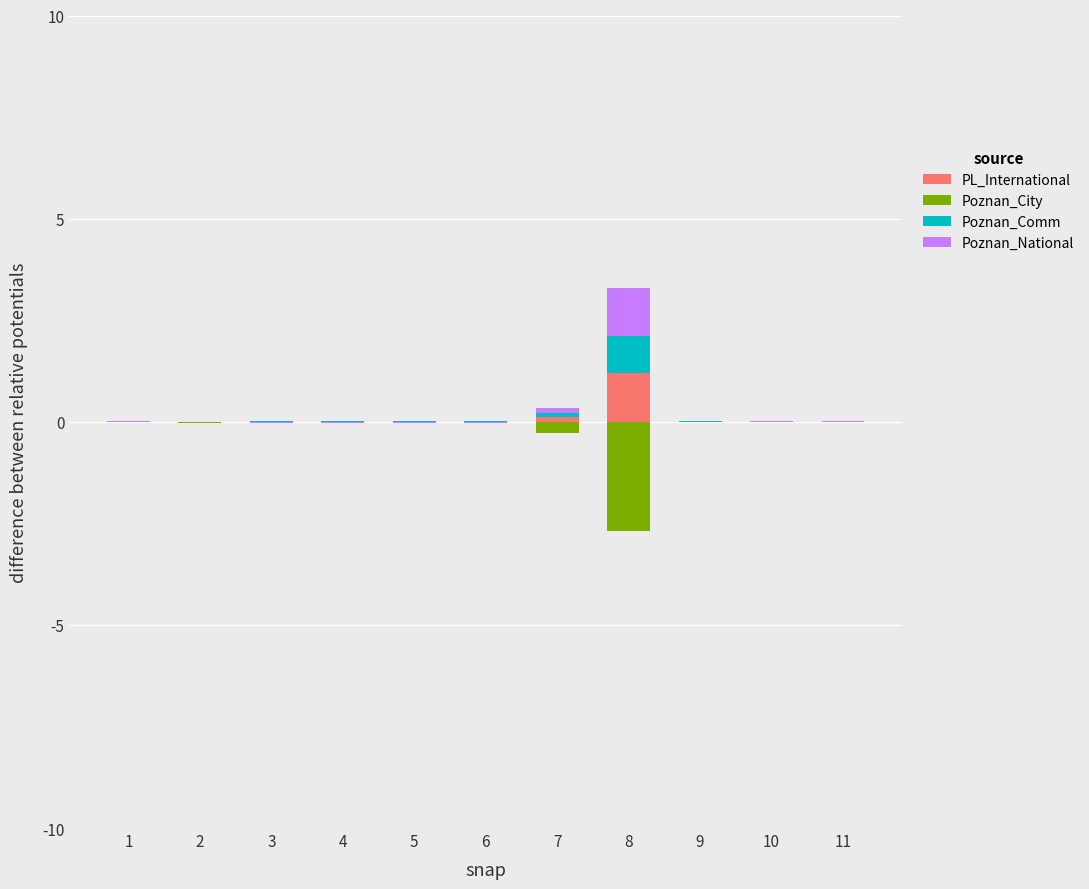

Is it true that PL_International equals 0.0 at 10?

True